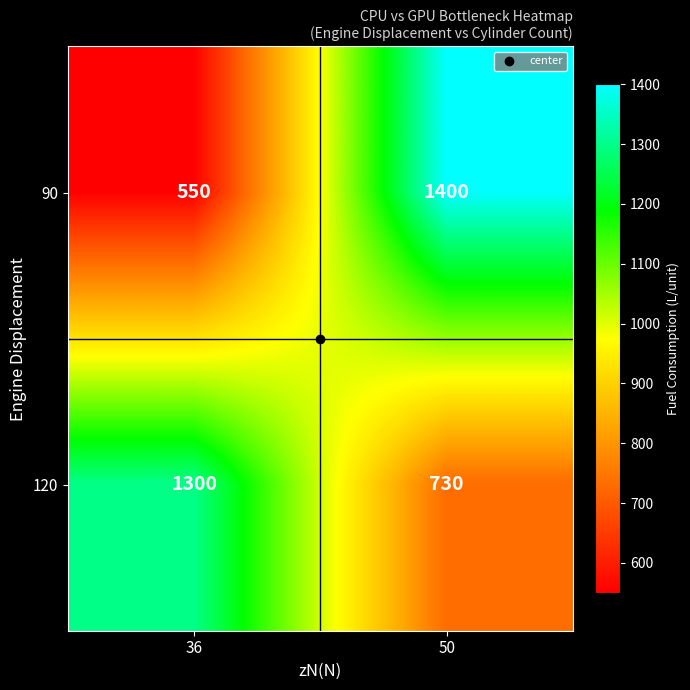

Rank the series by their average value, from lowest to highest.

90, 120